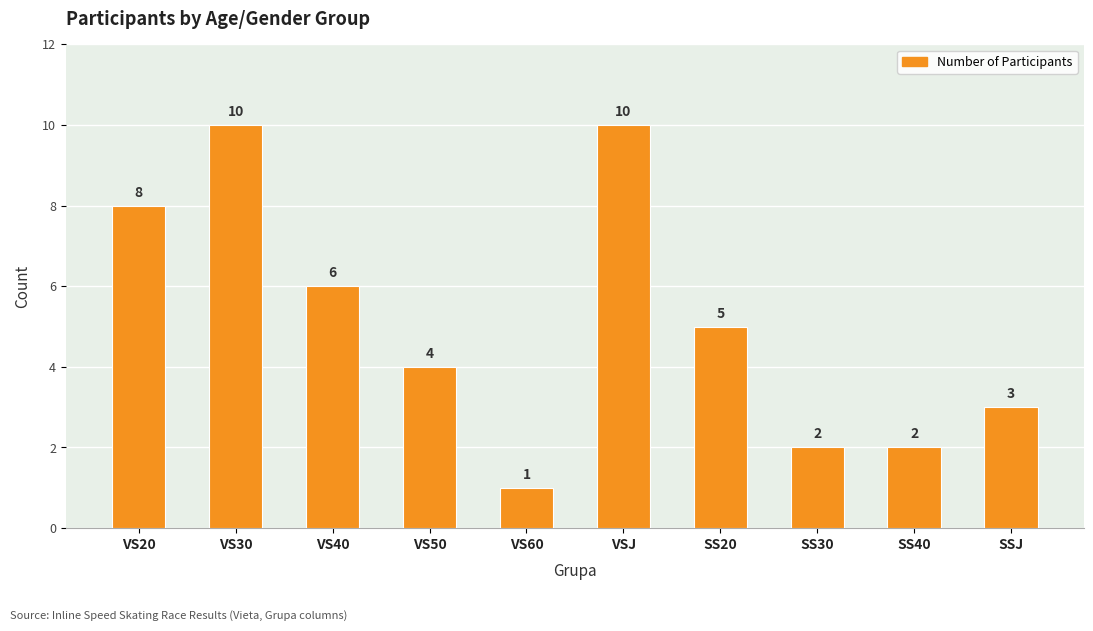

Count the values in the range 2 to 8.

7